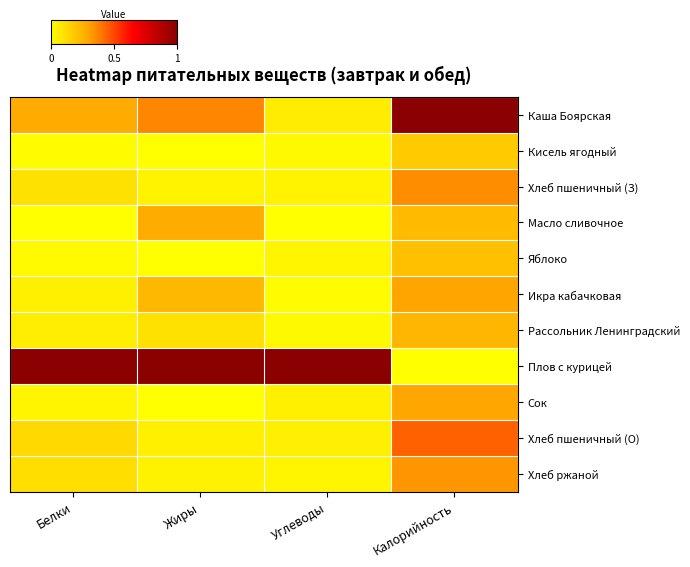

What is the total value across all series at Калорийность?

3.6